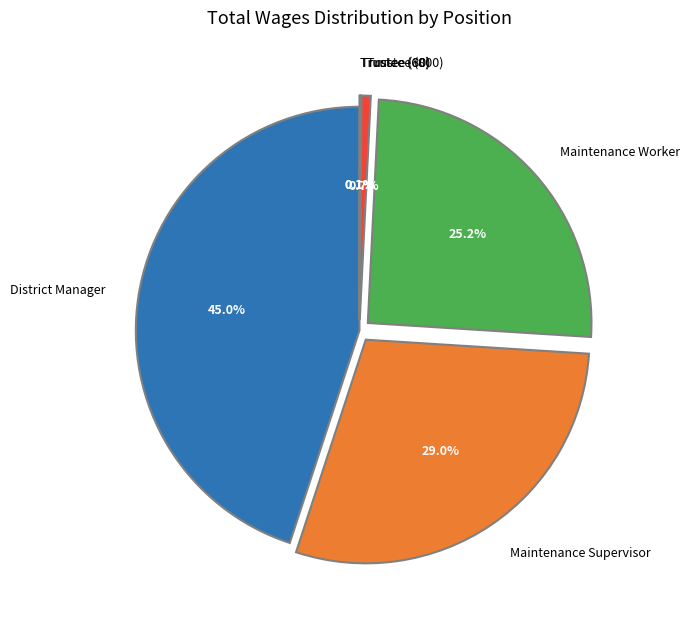

True or false: Maintenance Supervisor accounts for 44% of the total.

False